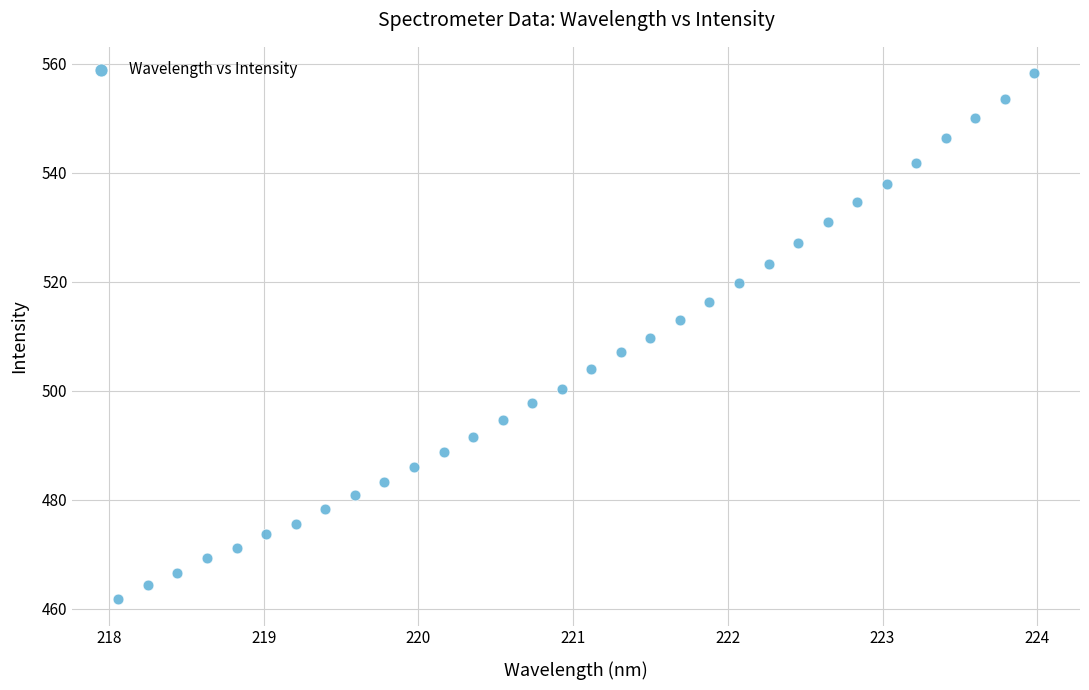

What is the range of Y values (max minus min)?

96.6